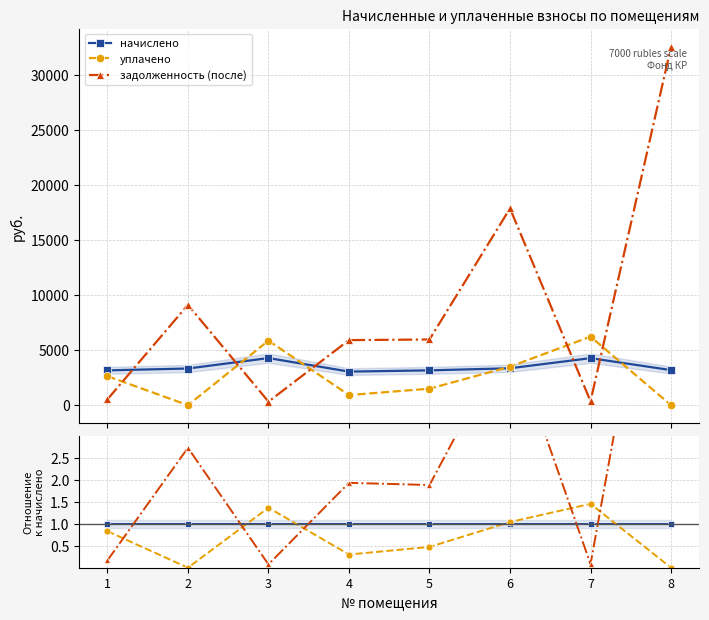

What is the difference between the highest and lowest values at 1?

0.8